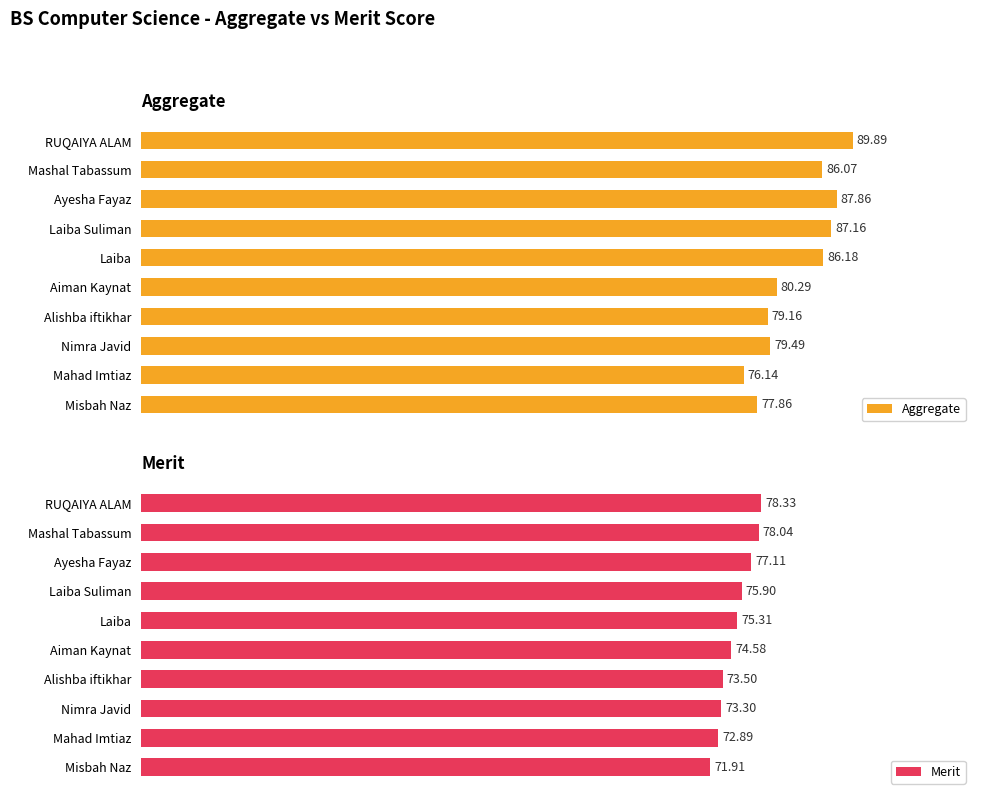

What are all the series names shown in the legend?

Aggregate, Merit